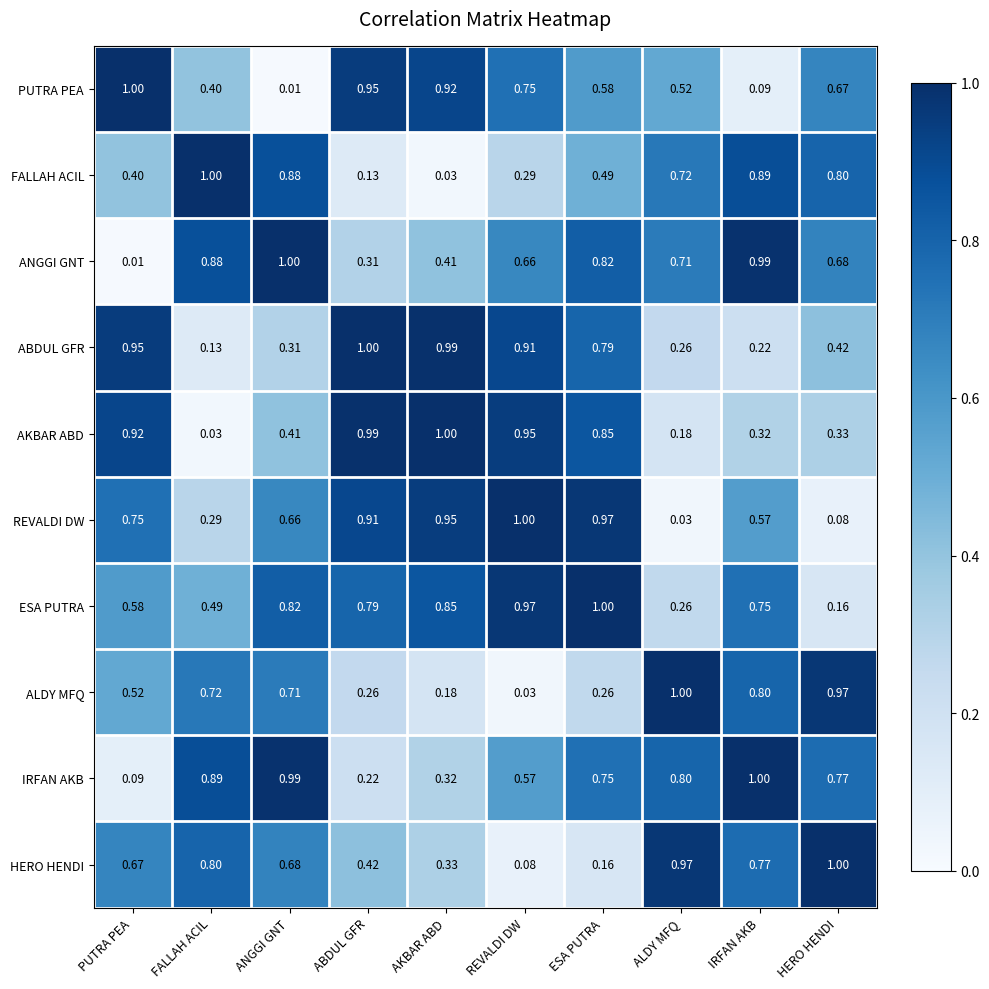

What is the total value across all series at FALLAH ACIL?

5.6